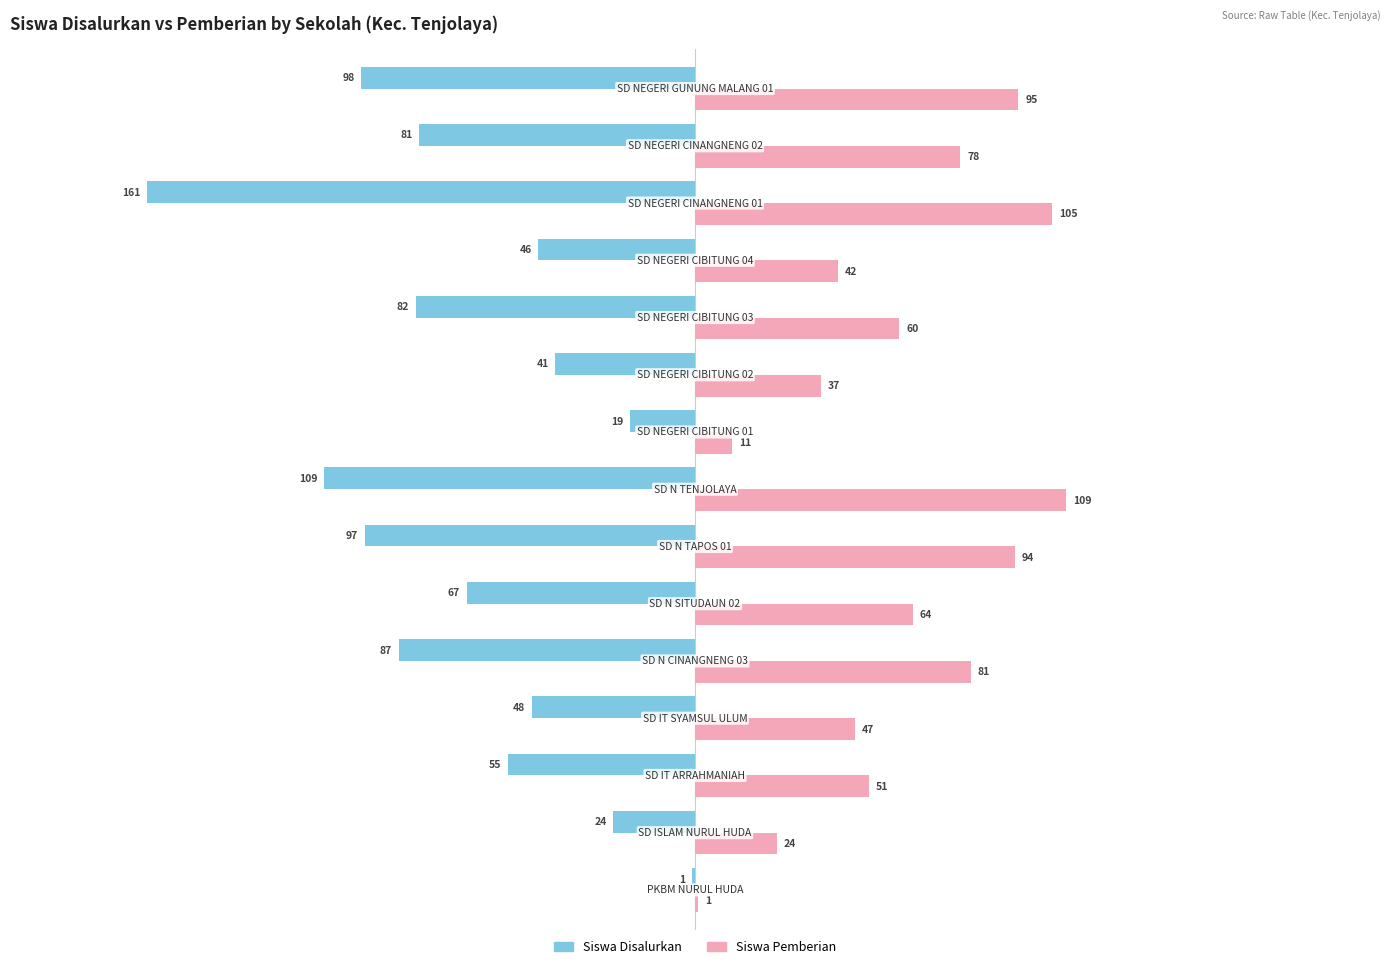

What is the sum of all Siswa Disalurkan values?

-1016